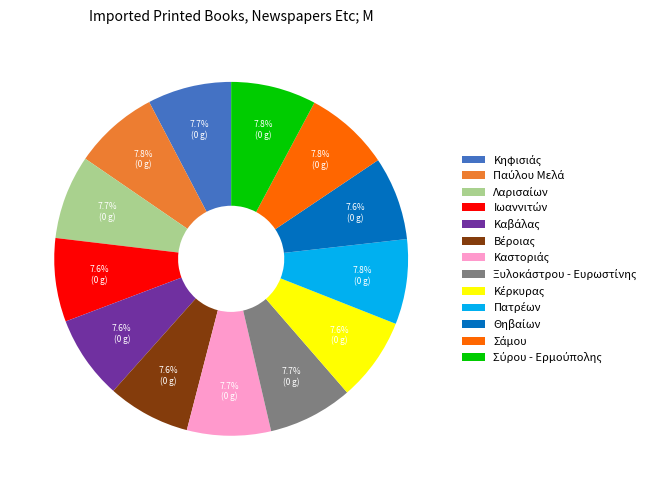

To the nearest percent, what is the average slice percentage?

8%